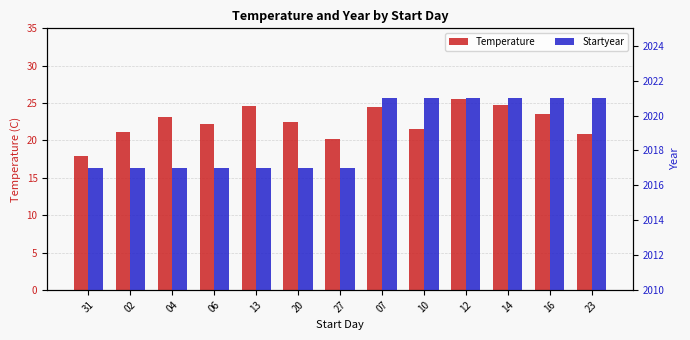

Reading left to right, transcribe all the data shown in this chart.

Temperature: 31=17.9	02=21.1	04=23.1	06=22.2	13=24.6	20=22.4	27=20.2	07=24.5	10=21.5	12=25.5	14=24.7	16=23.5	23=20.8
Startyear: 31=2017.0	02=2017.0	04=2017.0	06=2017.0	13=2017.0	20=2017.0	27=2017.0	07=2021.0	10=2021.0	12=2021.0	14=2021.0	16=2021.0	23=2021.0